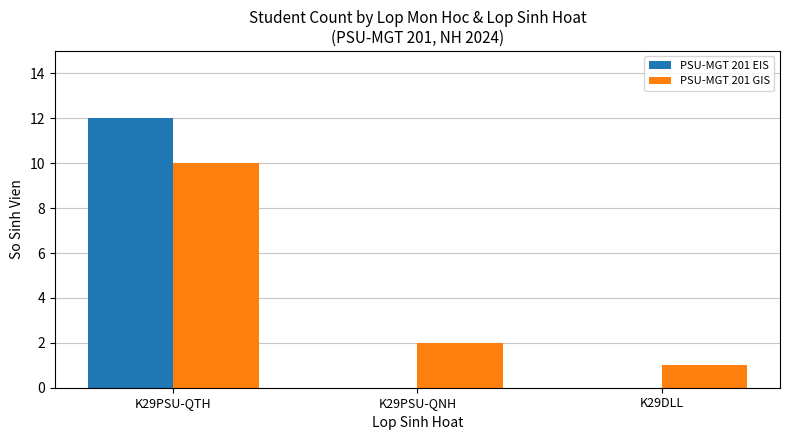

At which category is the sum across all series the highest?

K29PSU-QTH